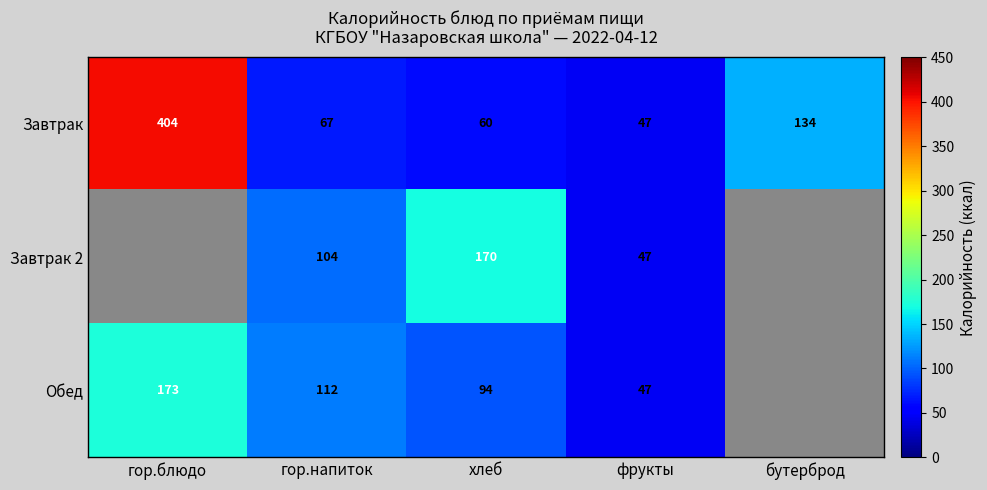

What is the total value across all series at гор.напиток?

283